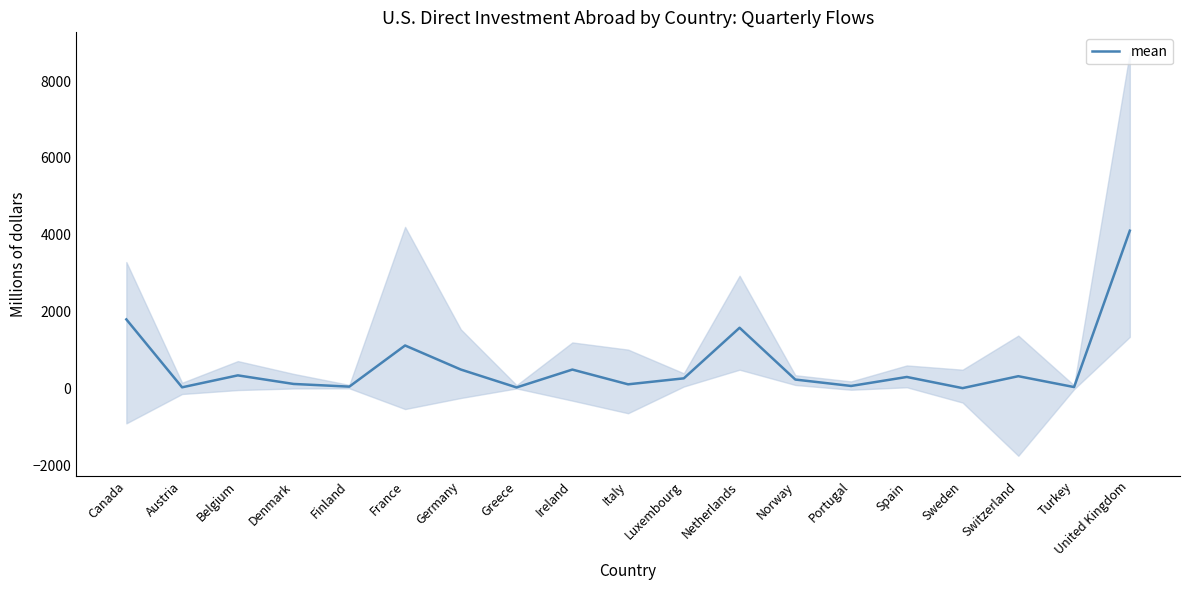

What is the greatest value displayed?

4105.2